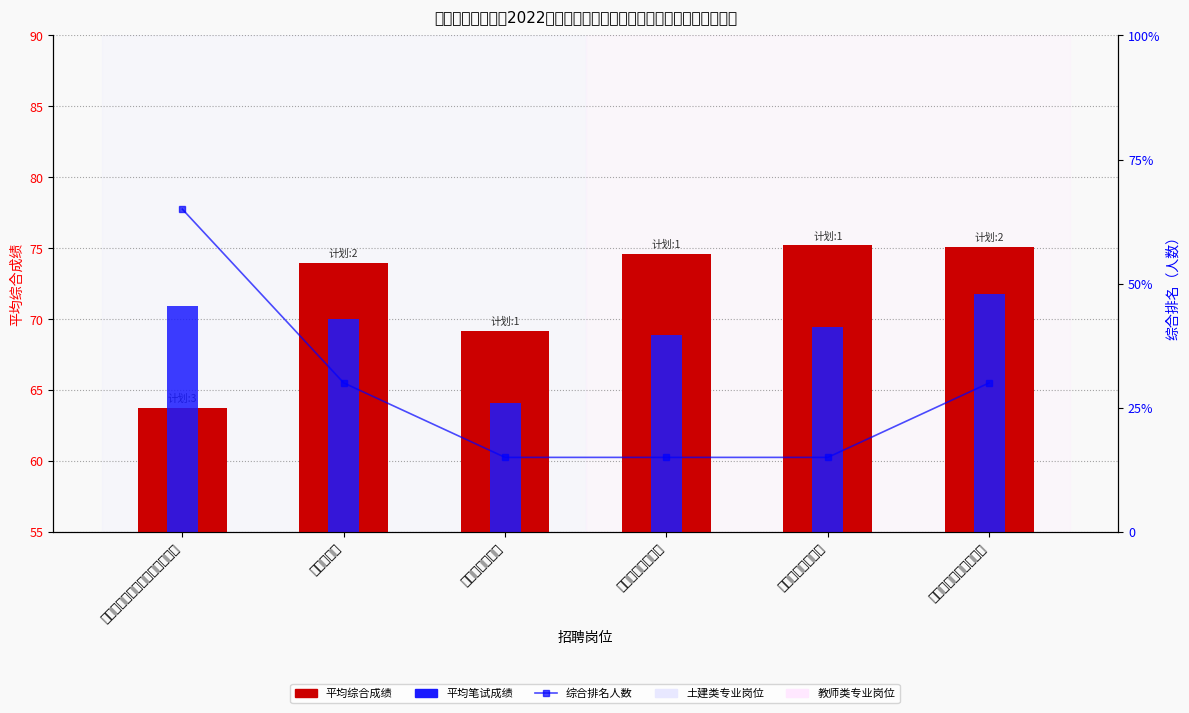

List the series in order of their peak value, lowest first.

综合排名人数, 平均笔试成绩, 平均综合成绩